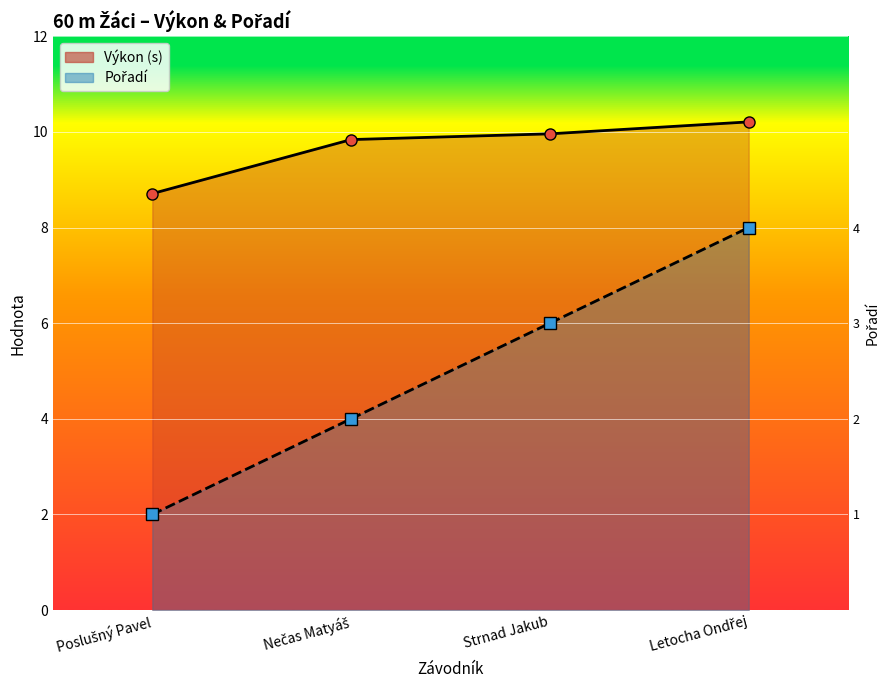

Which series has the largest total across all categories?

Výkon